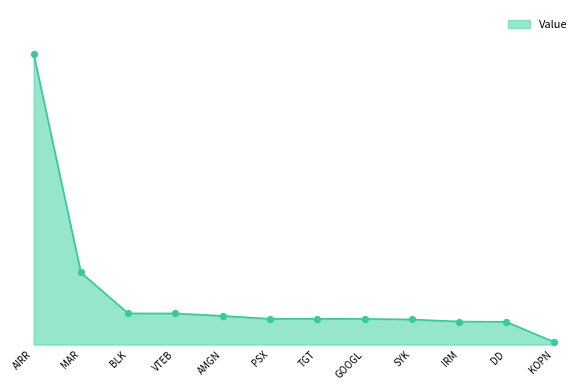

Approximately how many times larger is the value at IRM compared to PSX?

0.9